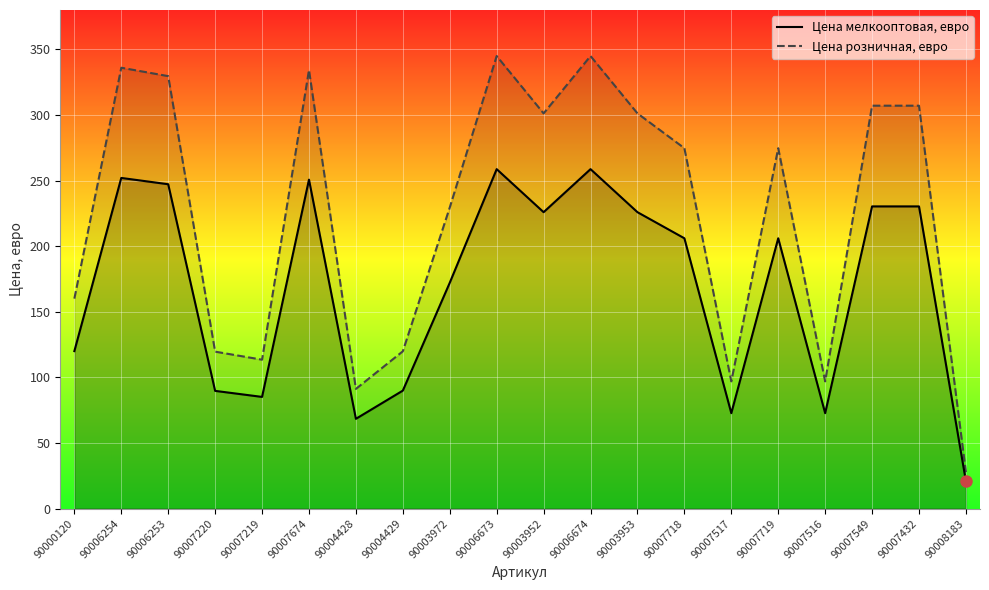

List the series in order of their overall mean, highest first.

Цена розничная, евро, Цена мелкооптовая, евро